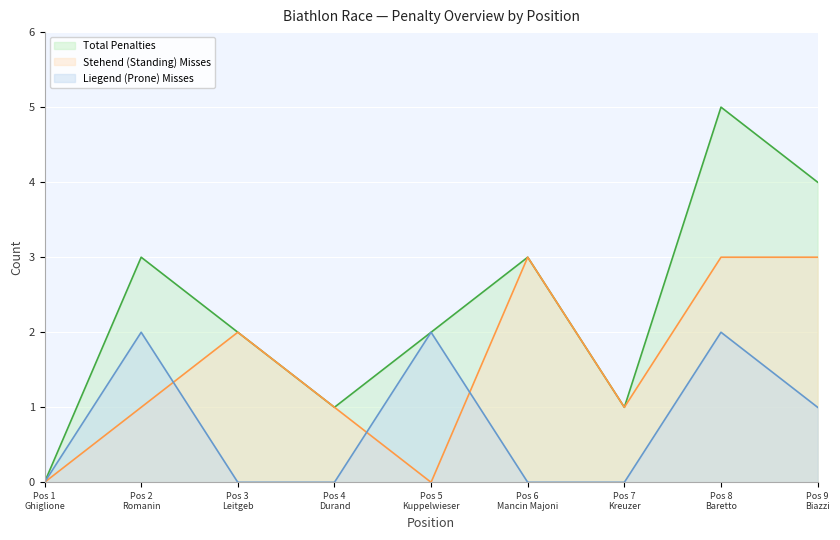

Read the S value at Pos 2
Romanin.

1